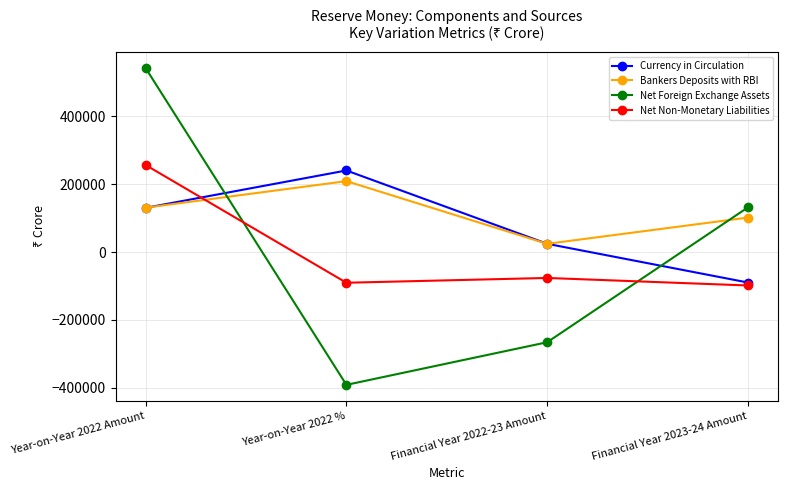

What are all the series names shown in the legend?

Currency in Circulation, Bankers Deposits with RBI, Net Foreign Exchange Assets, Net Non-Monetary Liabilities